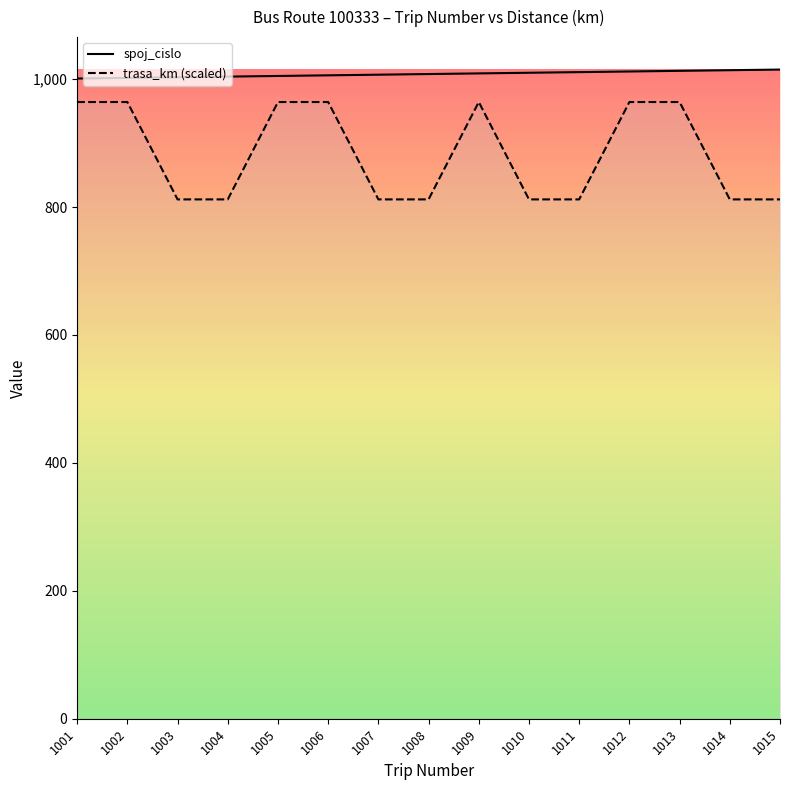

At which label does spoj_cislo reach its peak?

1015